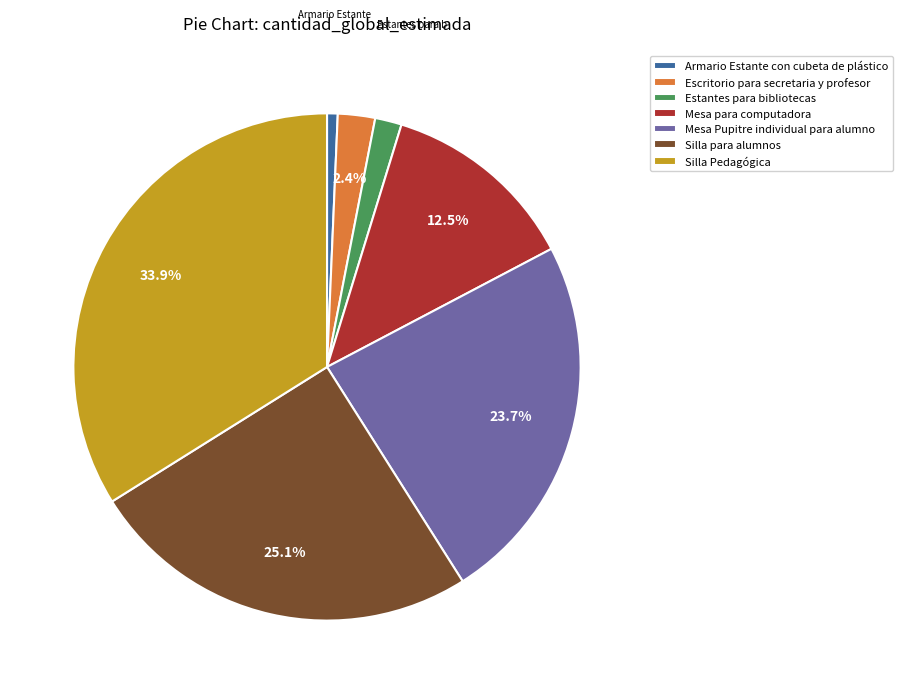

What is the largest slice in the pie chart?

Silla Pedagógica